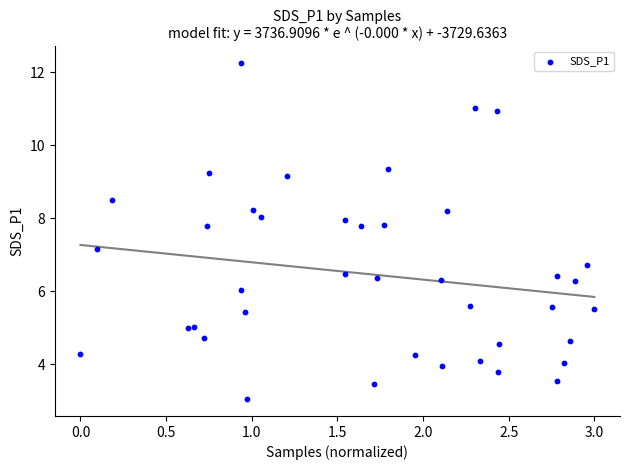

What Y value in the scatter plot is closest to 7?

7.2